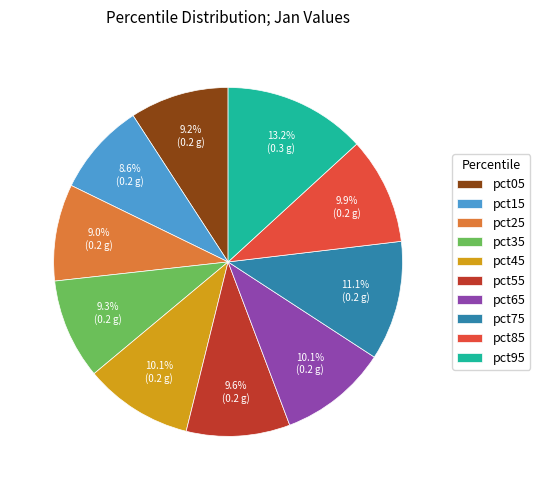

Count the number of slices in the pie.

10